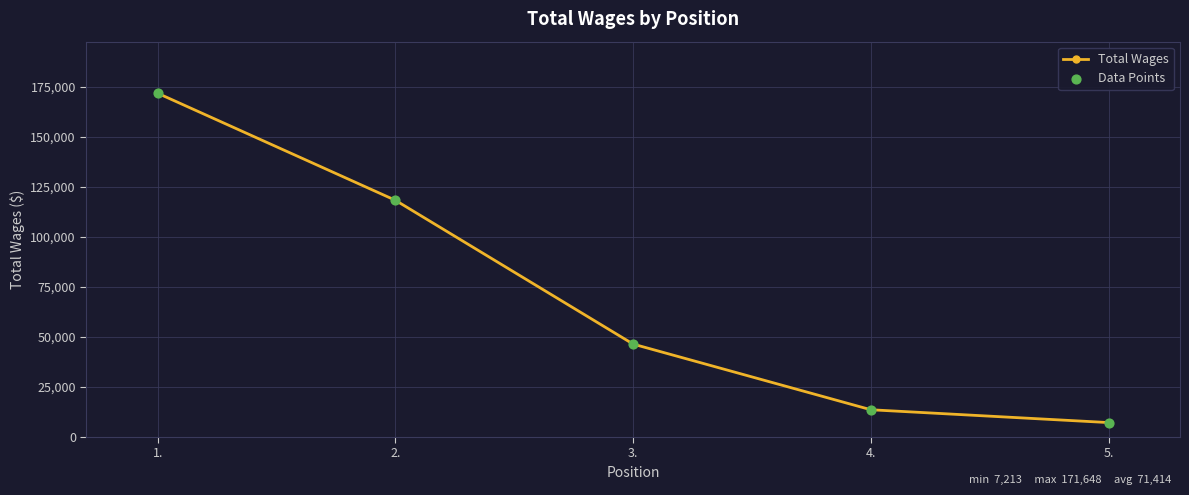

List the labels in order of value, largest first.

1., 2., 3., 4., 5.